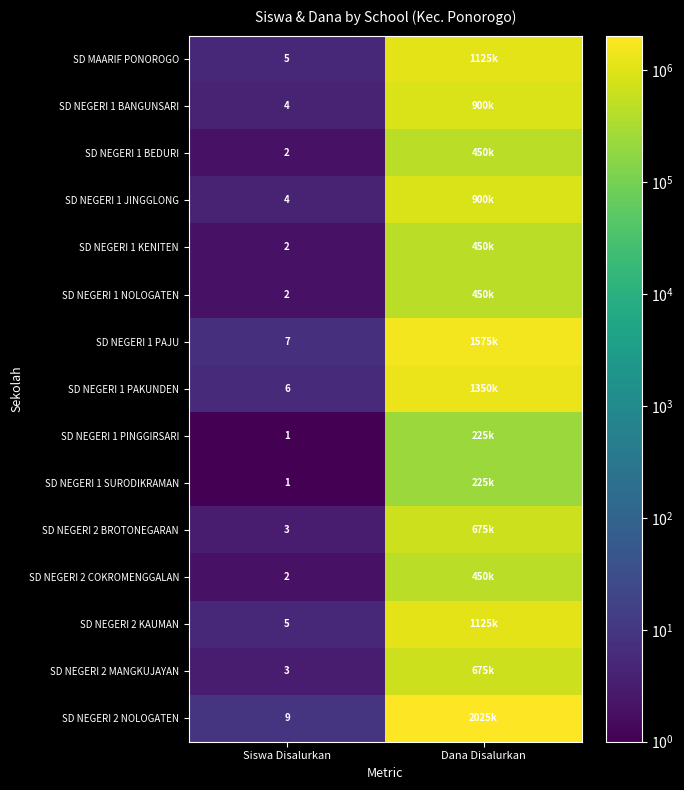

True or false: SD MAARIF PONOROGO has a value of 5 at Siswa Disalurkan.

True